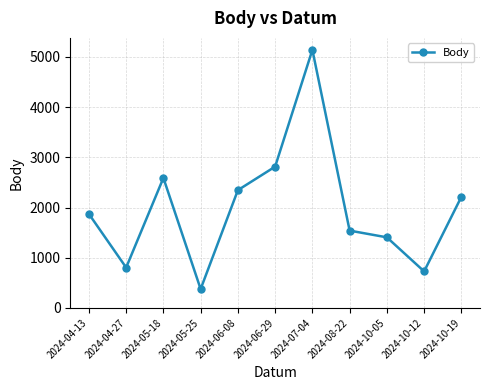

At which category does the data reach its first local valley?

2024-04-27